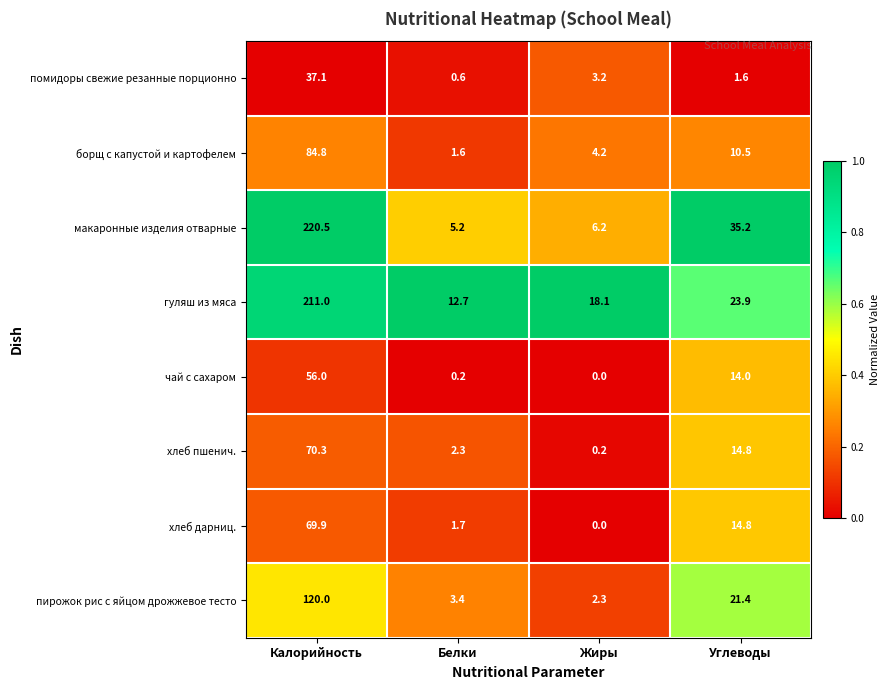

Count the number of categories in the chart.

4